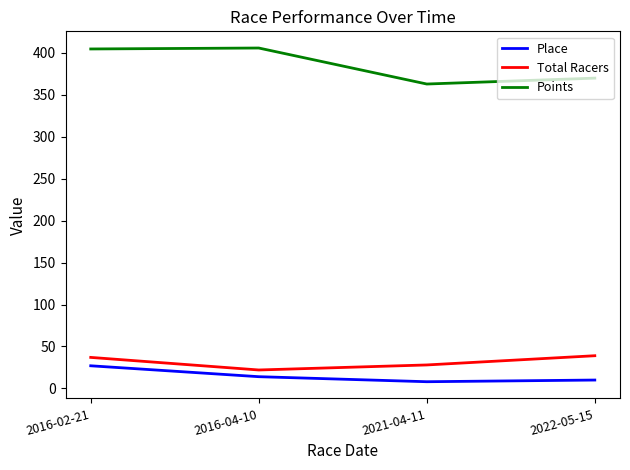

True or false: Points and Total Racers intersect in this chart.

False